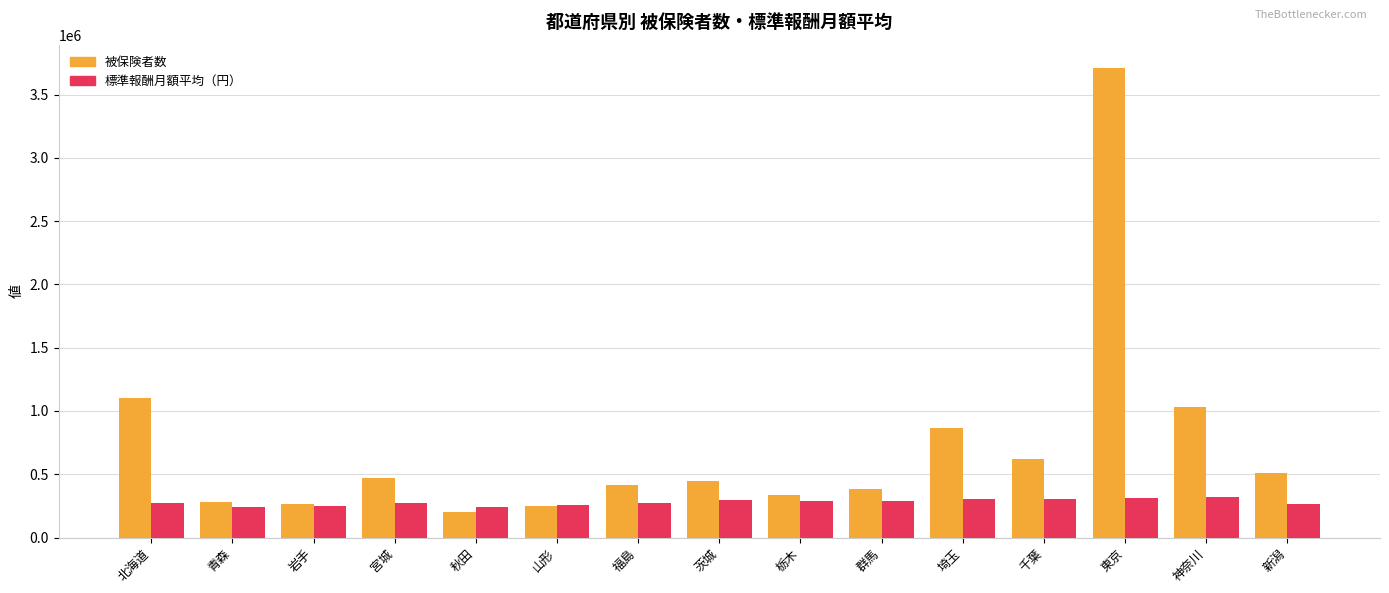

Rank the series at 北海道 from highest to lowest value.

被保険者数, 標準報酬月額平均（円）